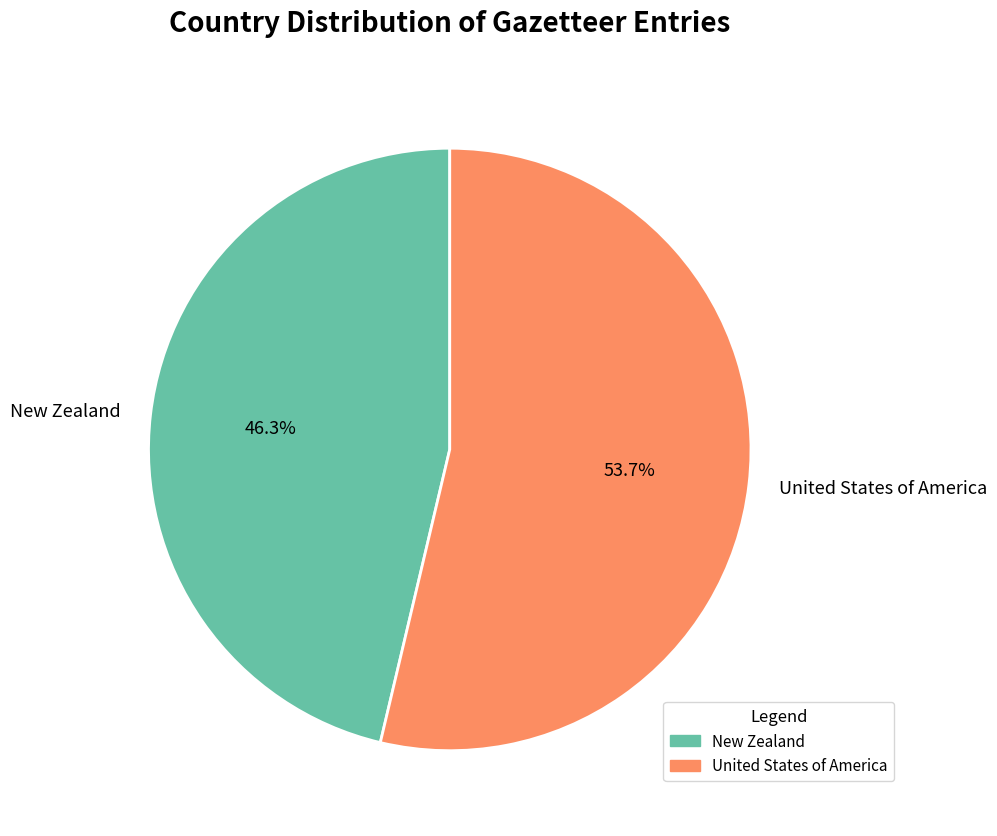

To the nearest percent, what is the difference between the United States of America and New Zealand slice percentages?

7%